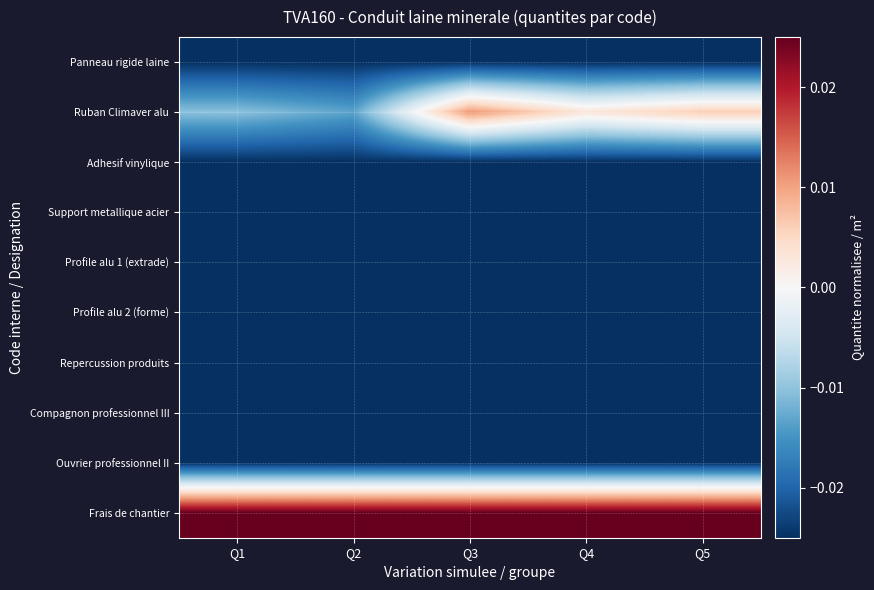

Rank the series at Q4 from highest to lowest value.

Frais de chantier, Ruban Climaver alu, Panneau rigide laine, Adhesif vinylique, Support metallique acier, Profile alu 1 (extrade), Profile alu 2 (forme), Repercussion produits, Compagnon professionnel III, Ouvrier professionnel II